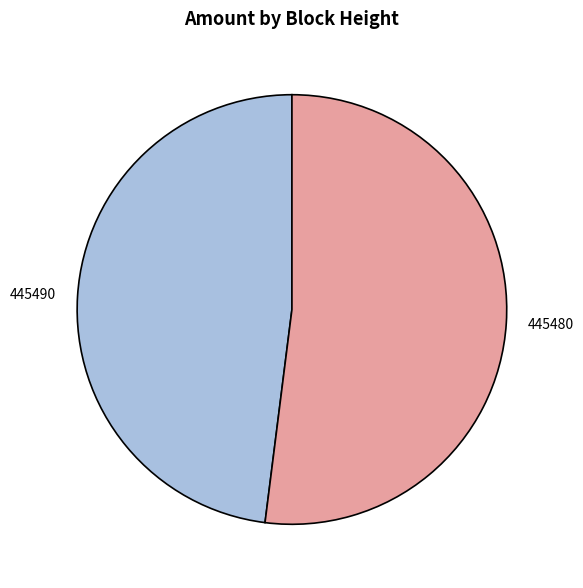

Is it true that 445480 is 52% of the pie?

True